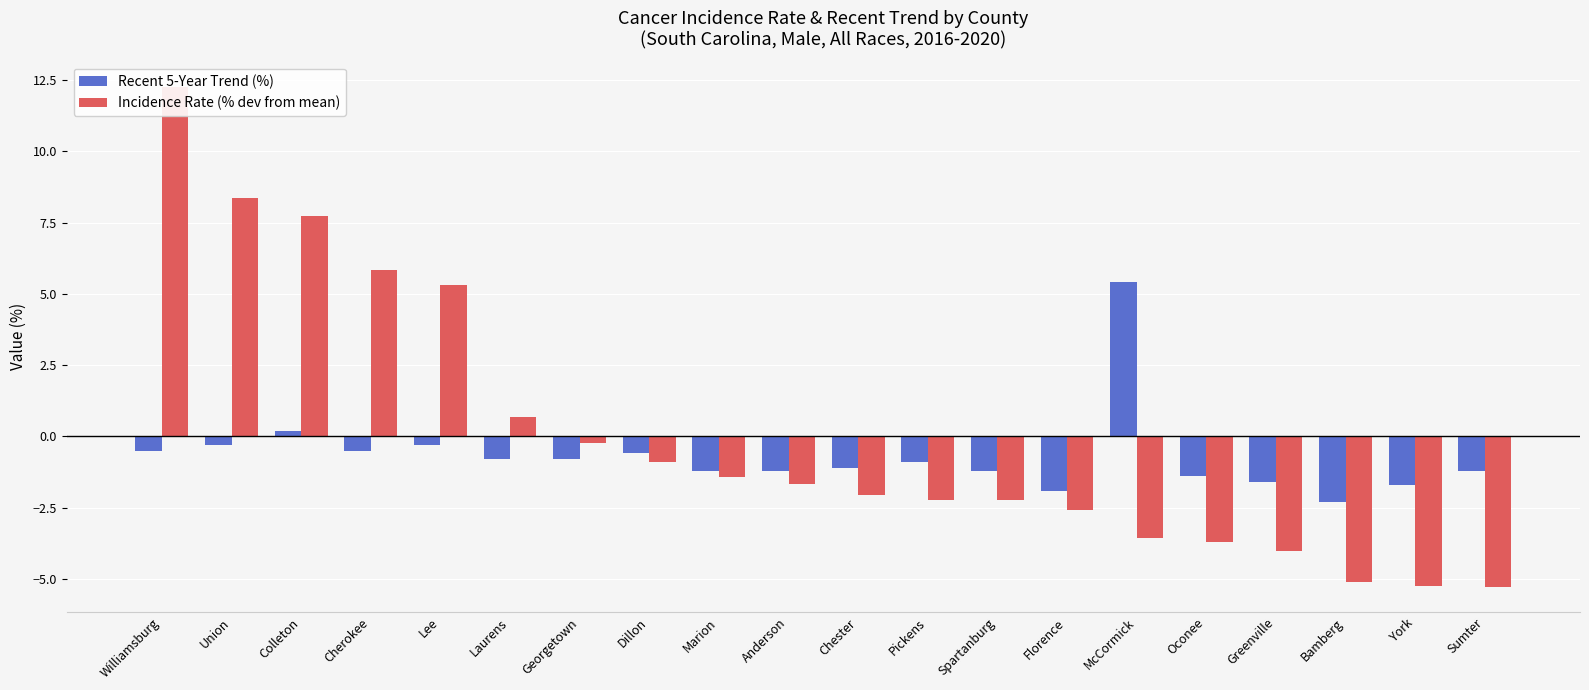

At which category is the sum across all series the highest?

Williamsburg